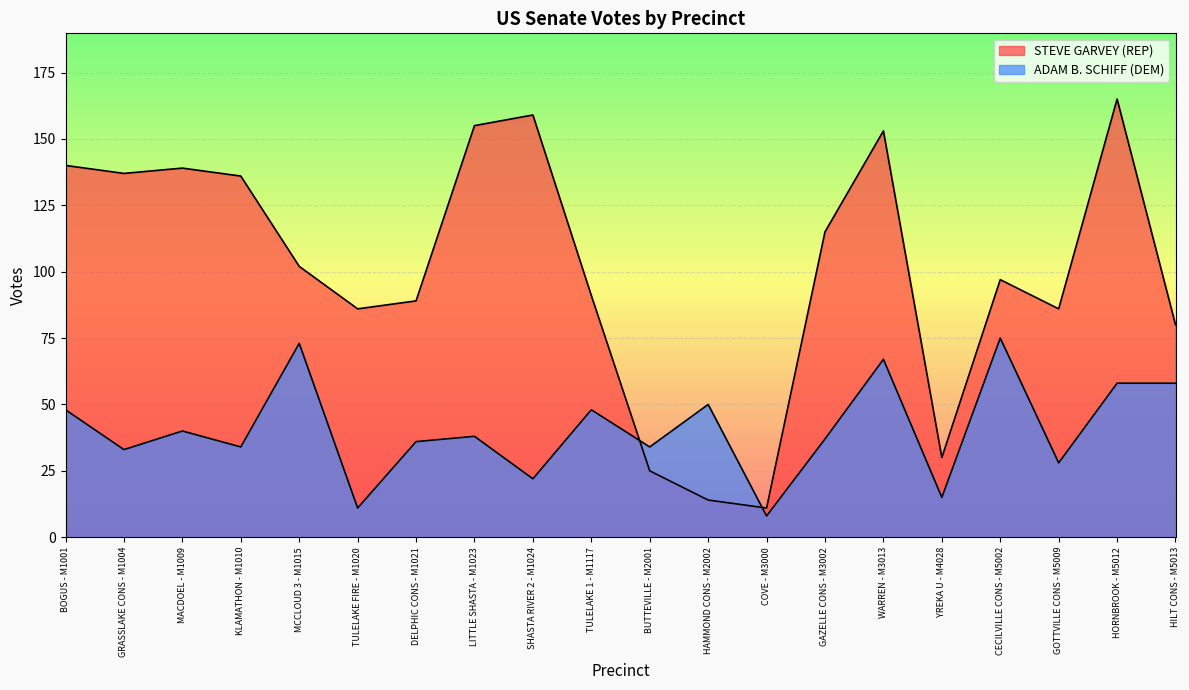

What is the label of the 16th point from the right?

MCCLOUD 3 - M1015